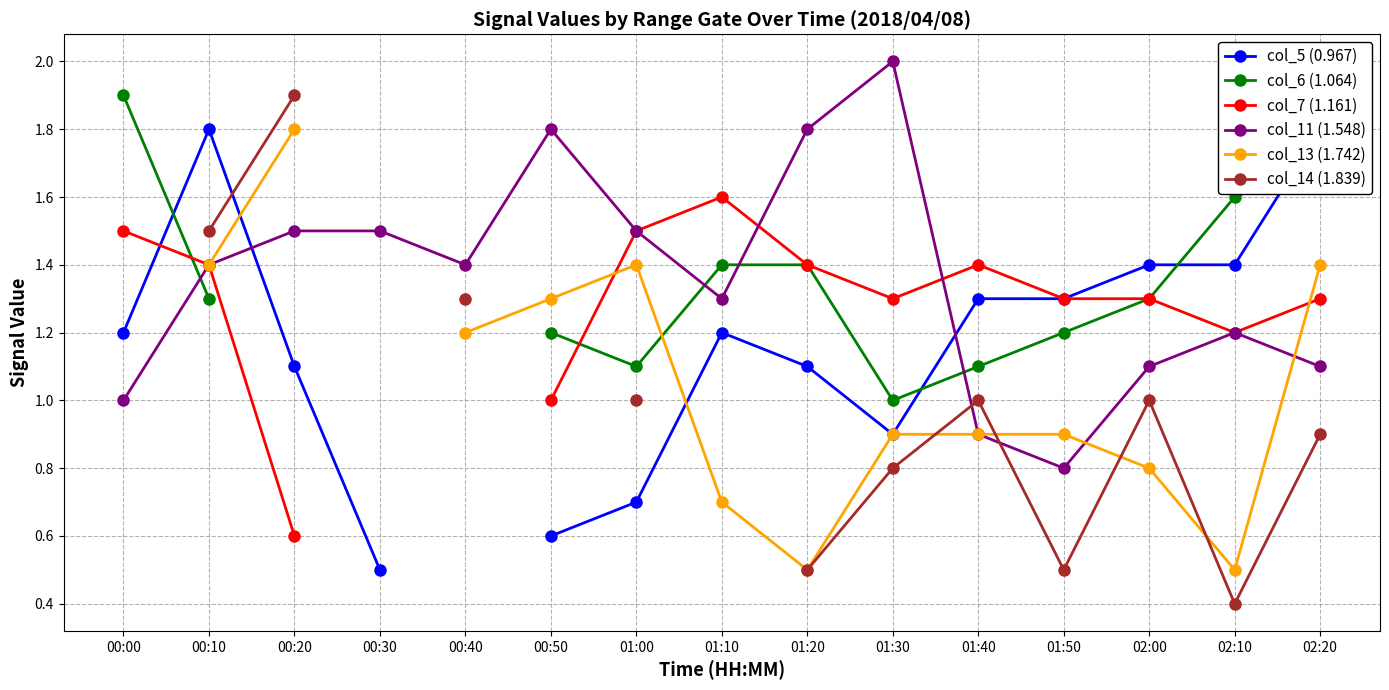

True or false: col_7 (1.161) has more than 1 interior local peaks.

True